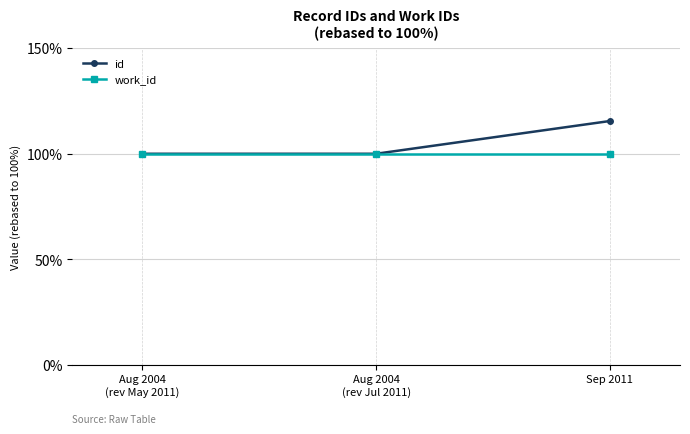

What is the total value across all series at Aug 2004
(rev May 2011)?

200.0